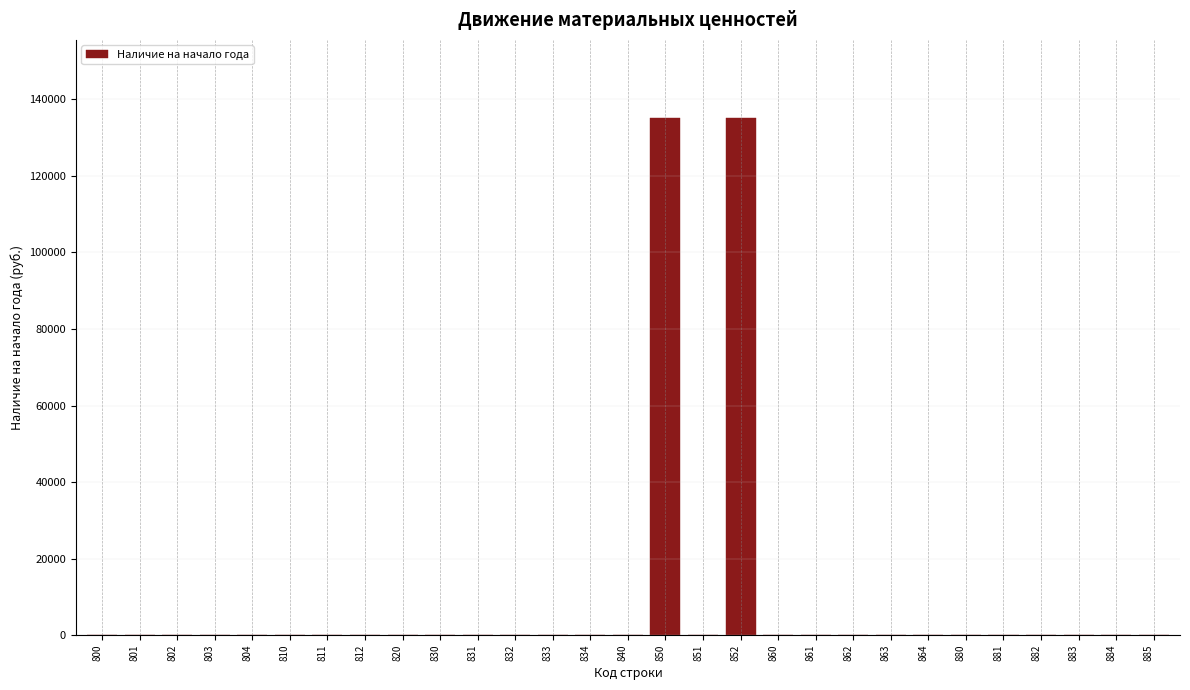

Reading left to right, what are all the values shown in this chart?

800=0.0	801=0.0	802=0.0	803=0.0	804=0.0	810=0.0	811=0.0	812=0.0	820=0.0	830=0.0	831=0.0	832=0.0	833=0.0	834=0.0	840=0.0	850=135251.3	851=0.0	852=135251.3	860=0.0	861=0.0	862=0.0	863=0.0	864=0.0	880=0.0	881=0.0	882=0.0	883=0.0	884=0.0	885=0.0